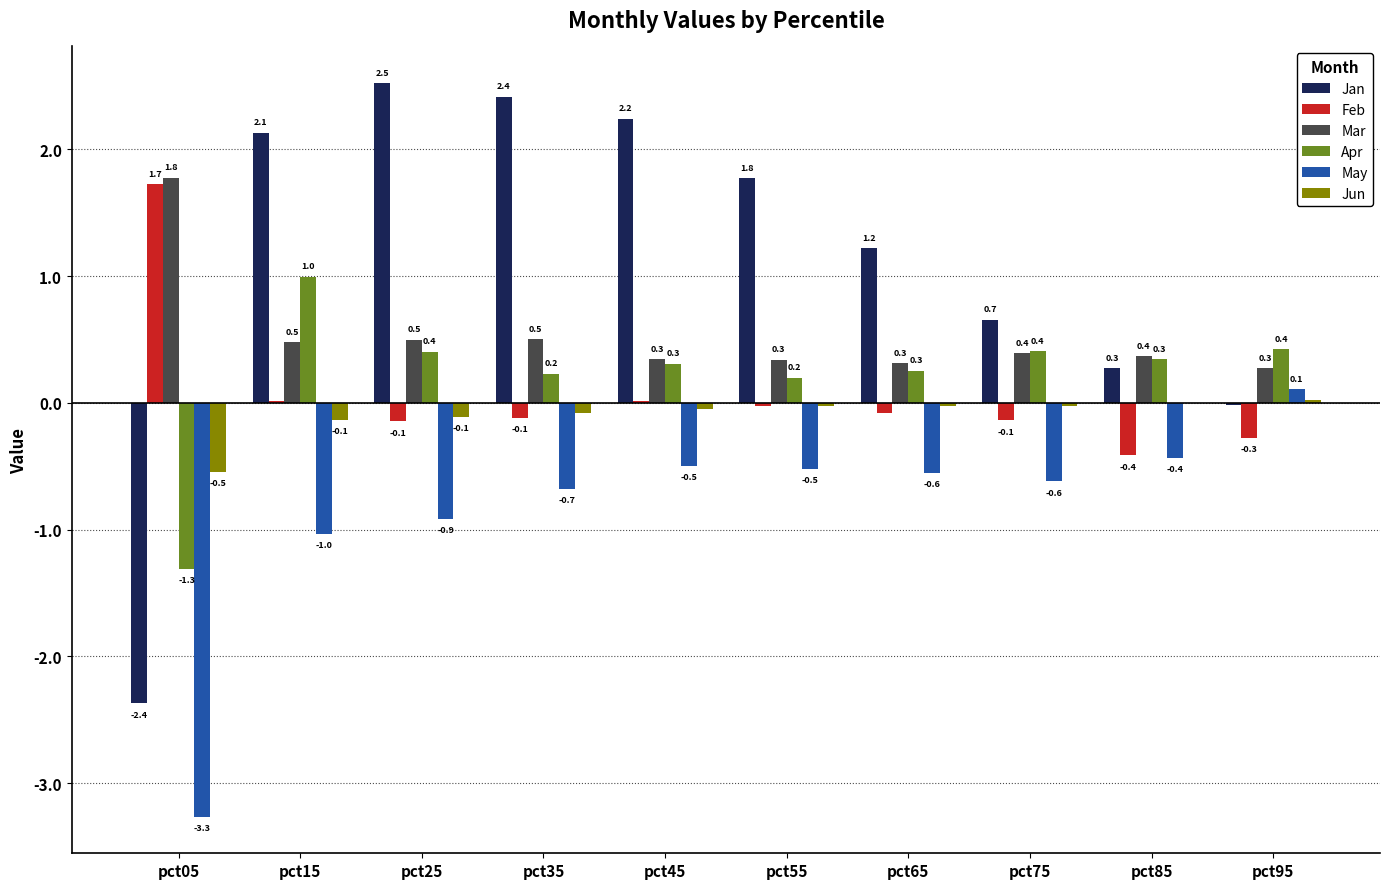

What is the greatest value displayed?

2.5